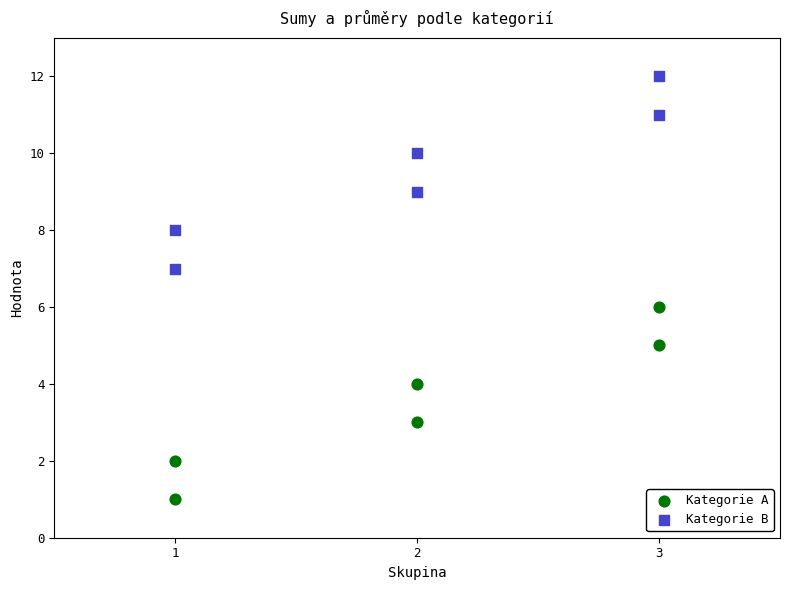

What are all the series names shown in the legend?

Kategorie A, Kategorie B